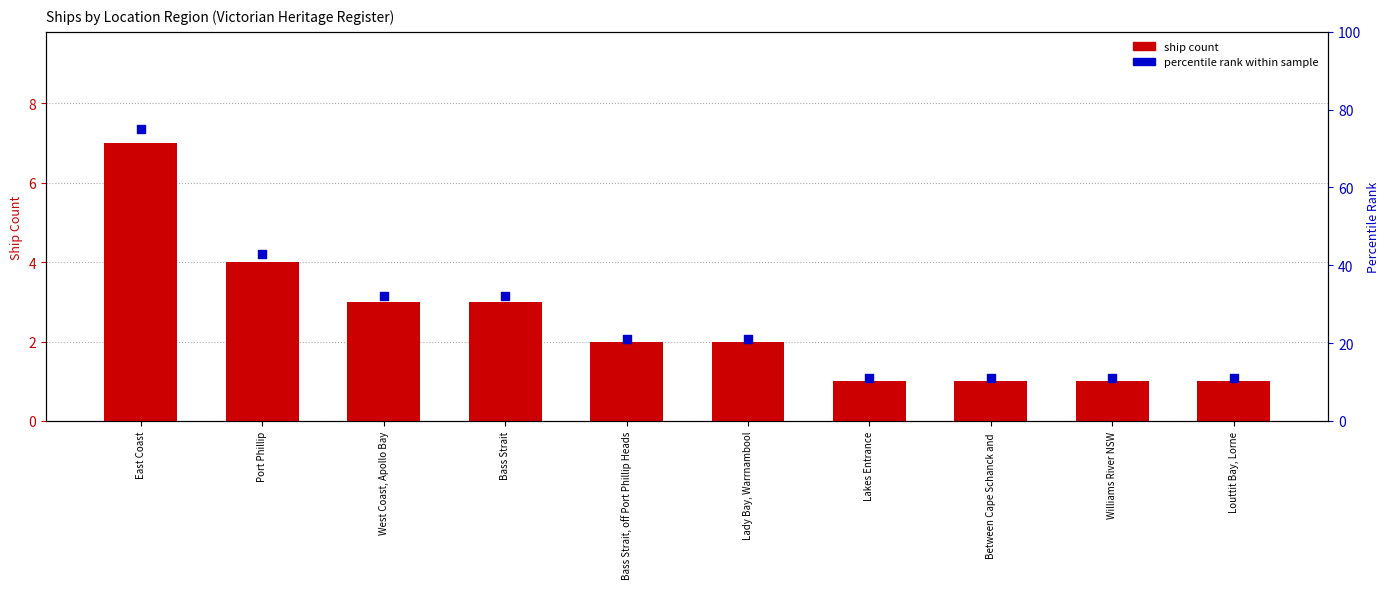

Which series has the largest Y range (max minus min)?

percentile rank within sample